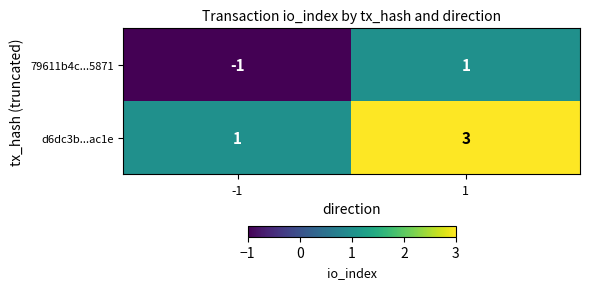

At which category is the sum across all series the highest?

1